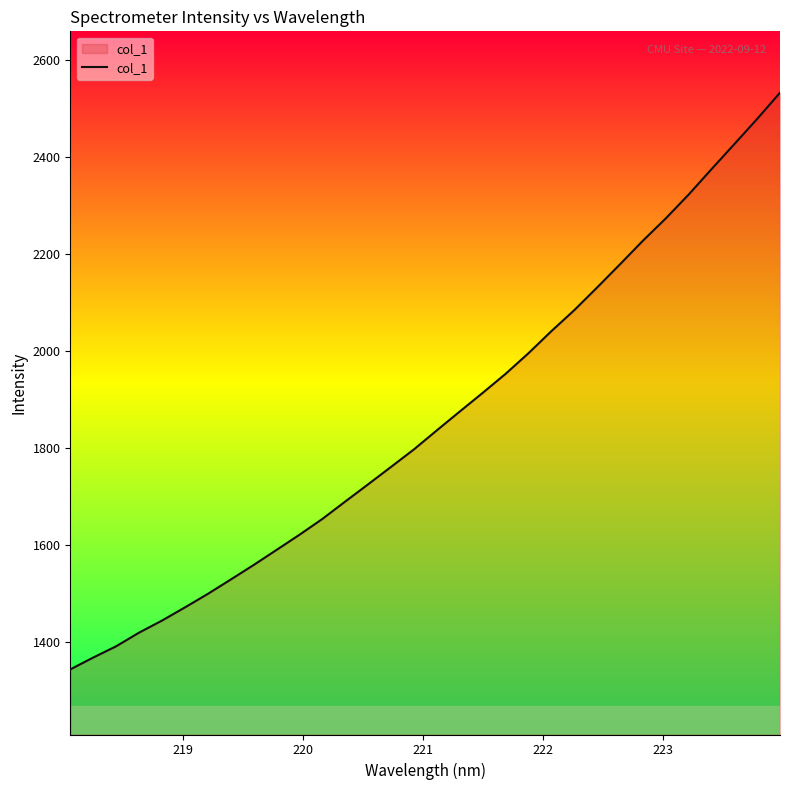

What is the maximum value shown in the chart?

2532.9